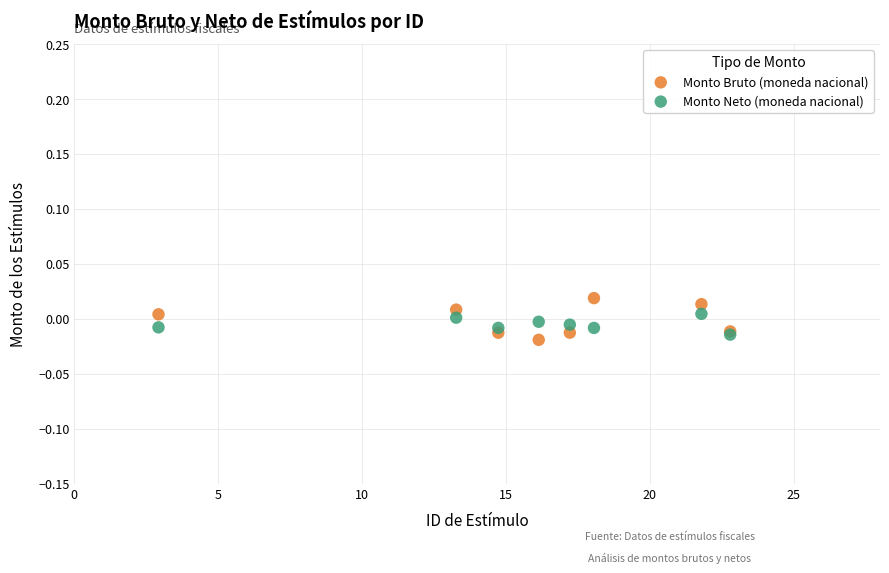

Which series contains the highest Y value?

Monto Bruto (moneda nacional)